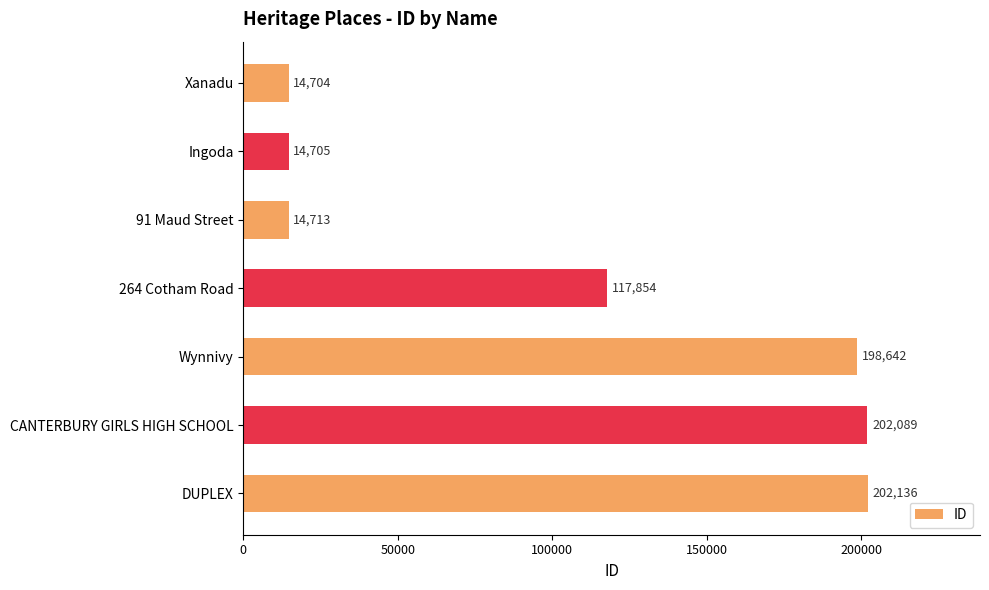

The value at CANTERBURY GIRLS HIGH SCHOOL is 49676. True or false?

False